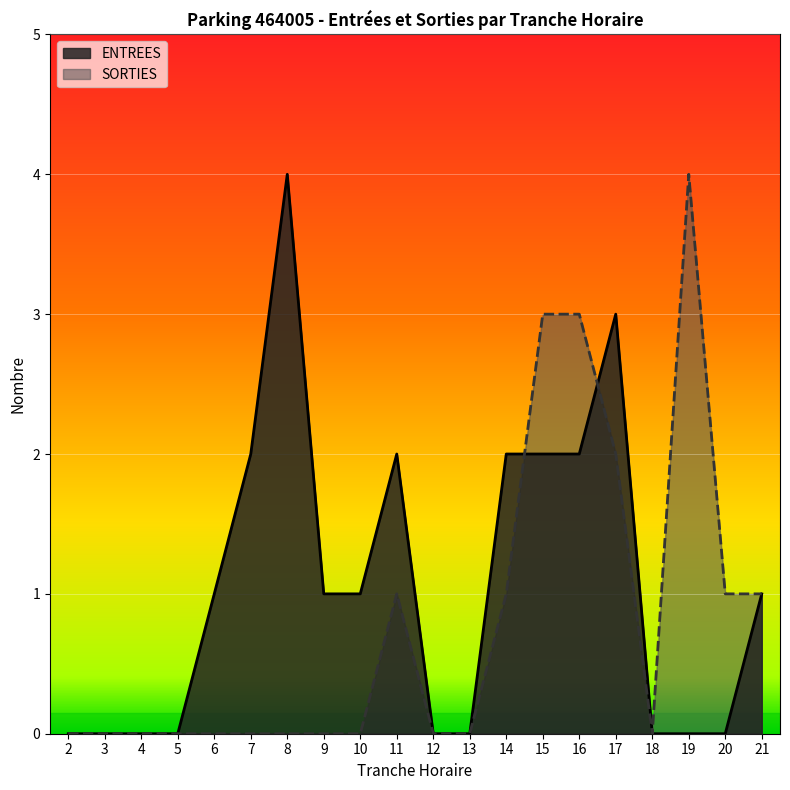

Reading left to right, what are all the values shown in this chart?

ENTREES: 0	0	0	0	1	2	4	1	1	2	0	0	2	2	2	3	0	0	0	1
SORTIES: 0	0	0	0	0	0	0	0	0	1	0	0	1	3	3	2	0	4	1	1